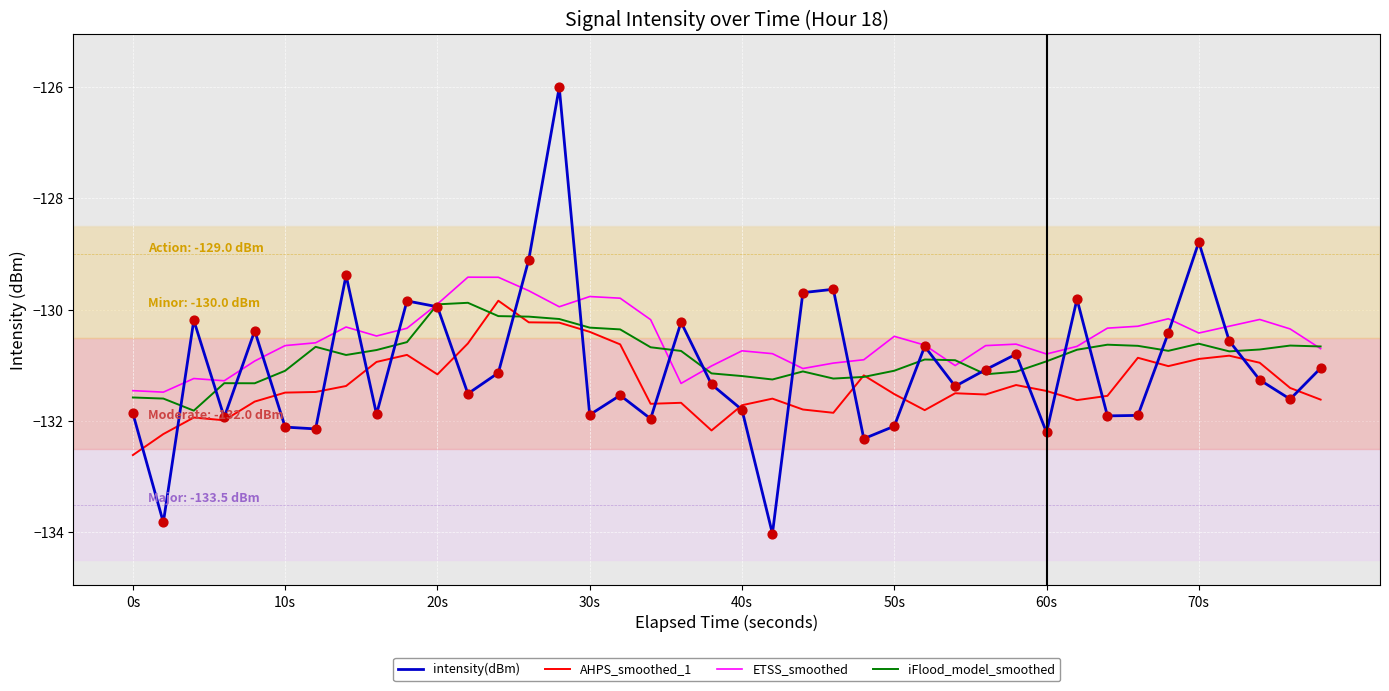

What is the lowest value of the AHPS_smoothed_1 series?

-132.6